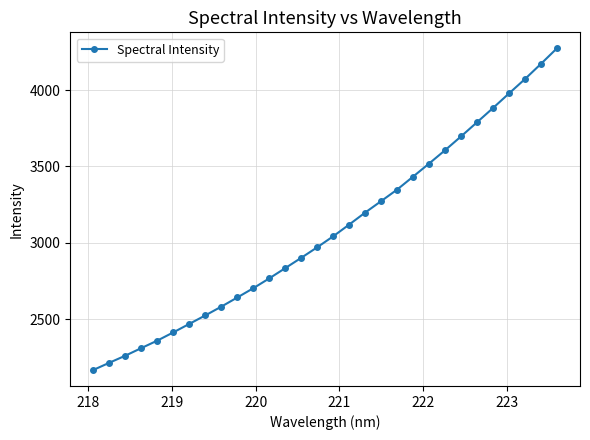

What is the average value?

3085.0